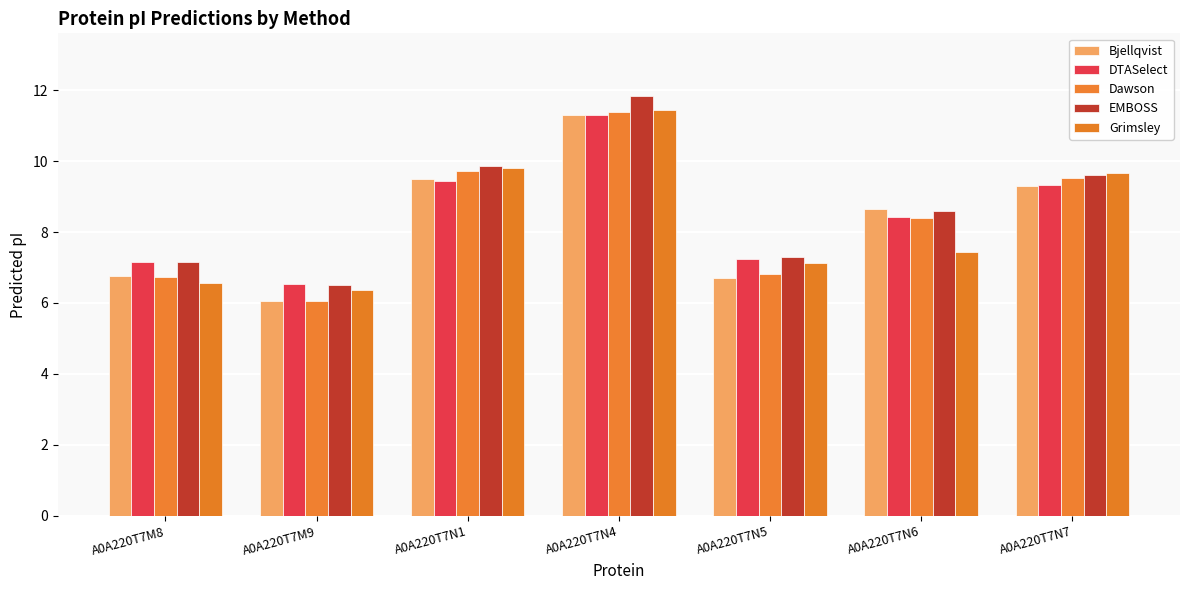

How many data points in Dawson are above 8?

4